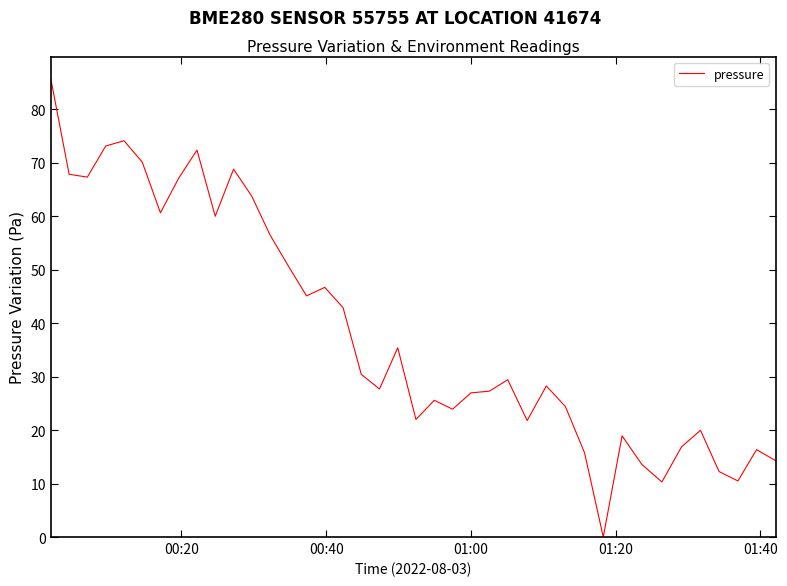

What is the maximum value shown in the chart?

85.6